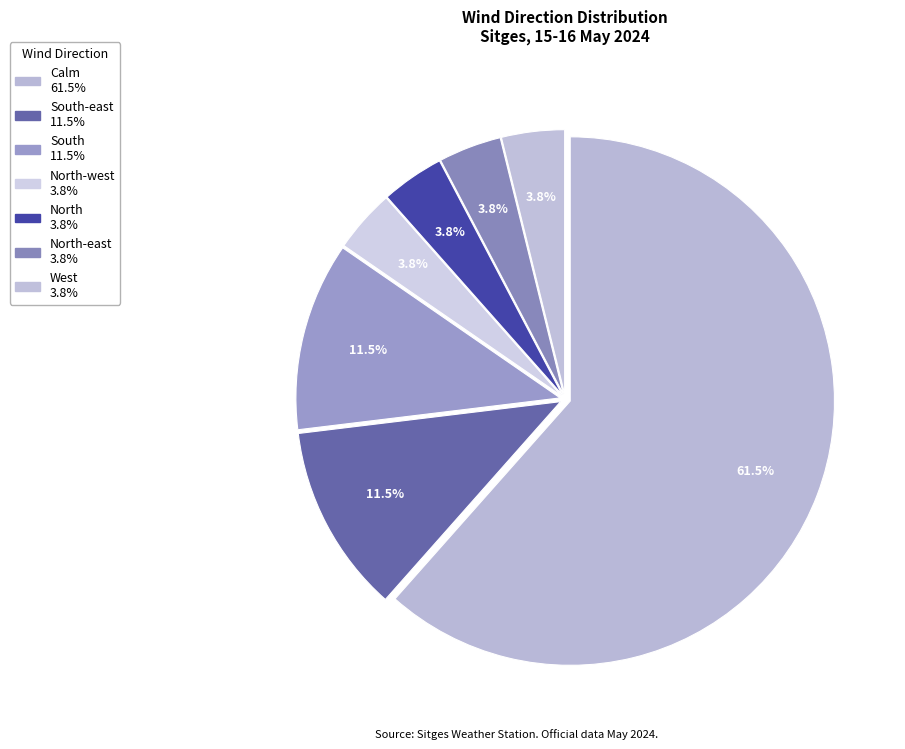

What is the smallest slice in the pie chart?

North-west